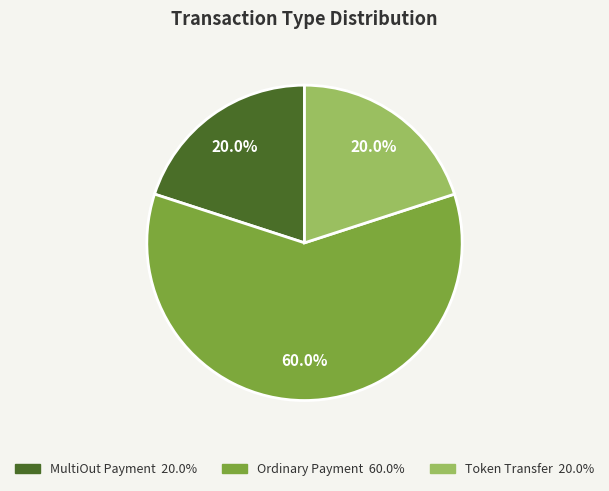

To the nearest percent, what is the difference between the largest and smallest slice percentages?

40%